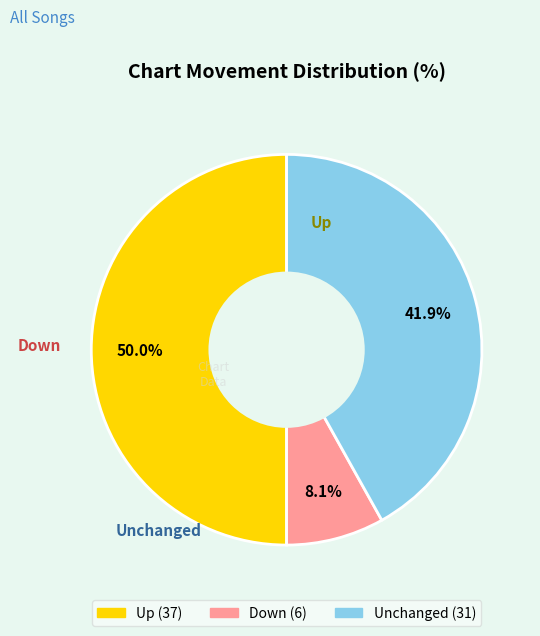

Which category has the smallest portion of the pie?

down